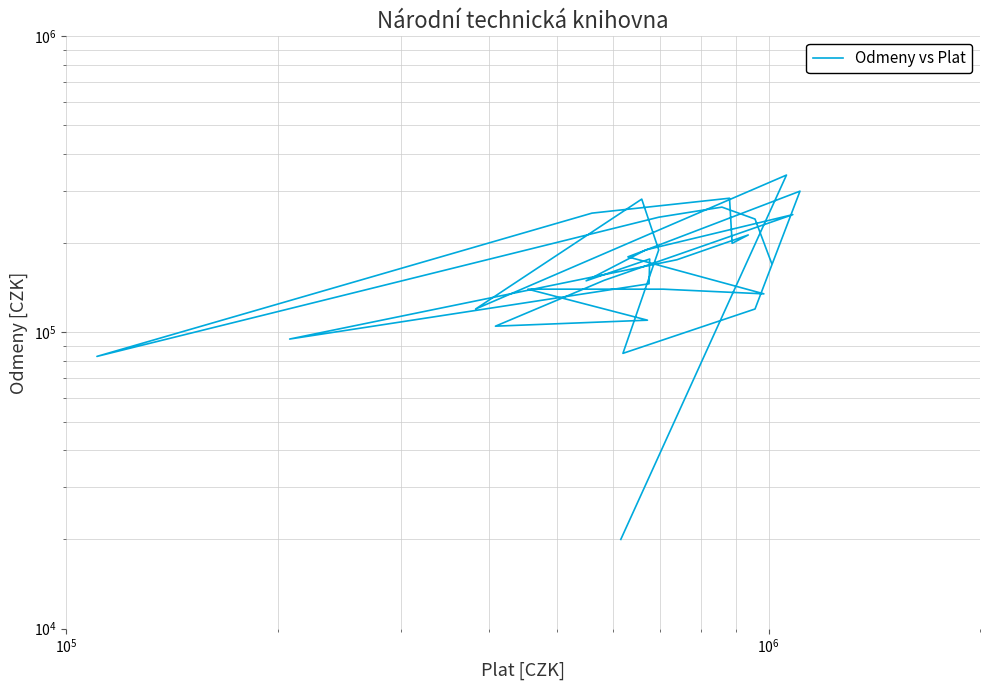

Does the chart have visible grid lines?

Yes